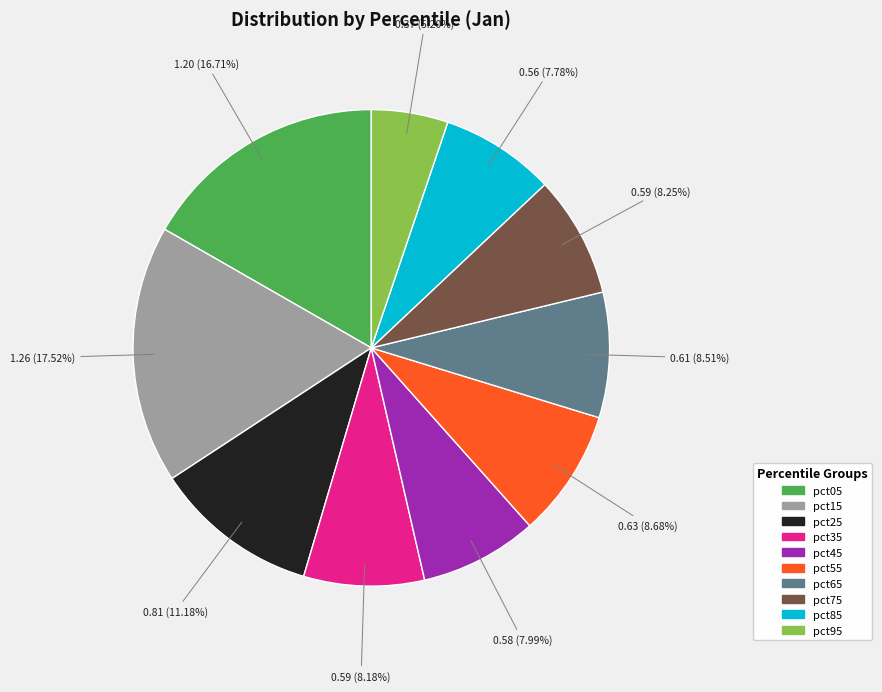

Between pct95 and pct05, which is larger?

pct05